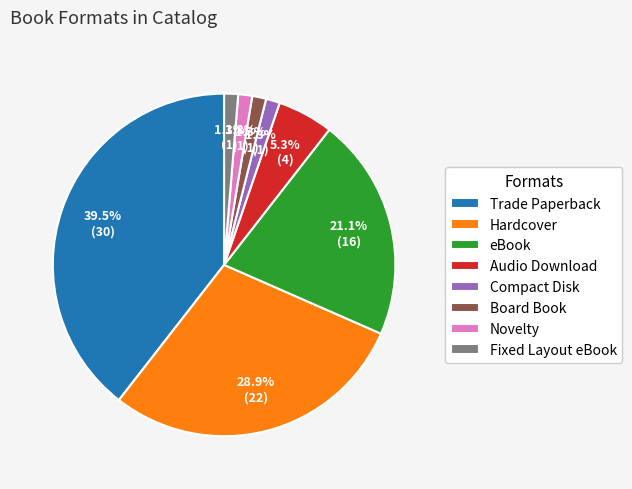

To the nearest percent, what is the difference between the Trade Paperback and Compact Disk slice percentages?

38%